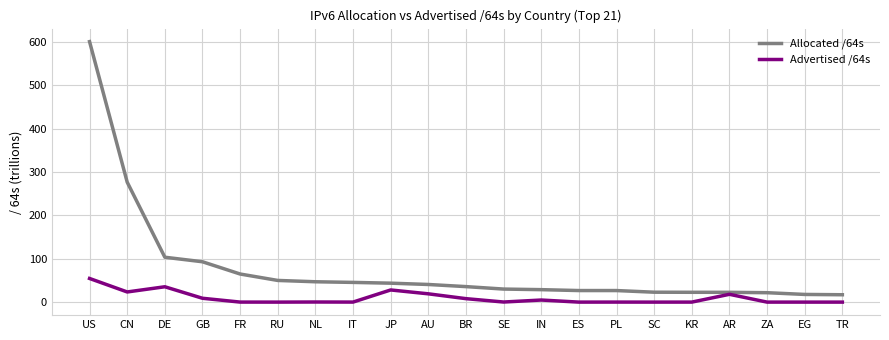

What position from the right is US?

21